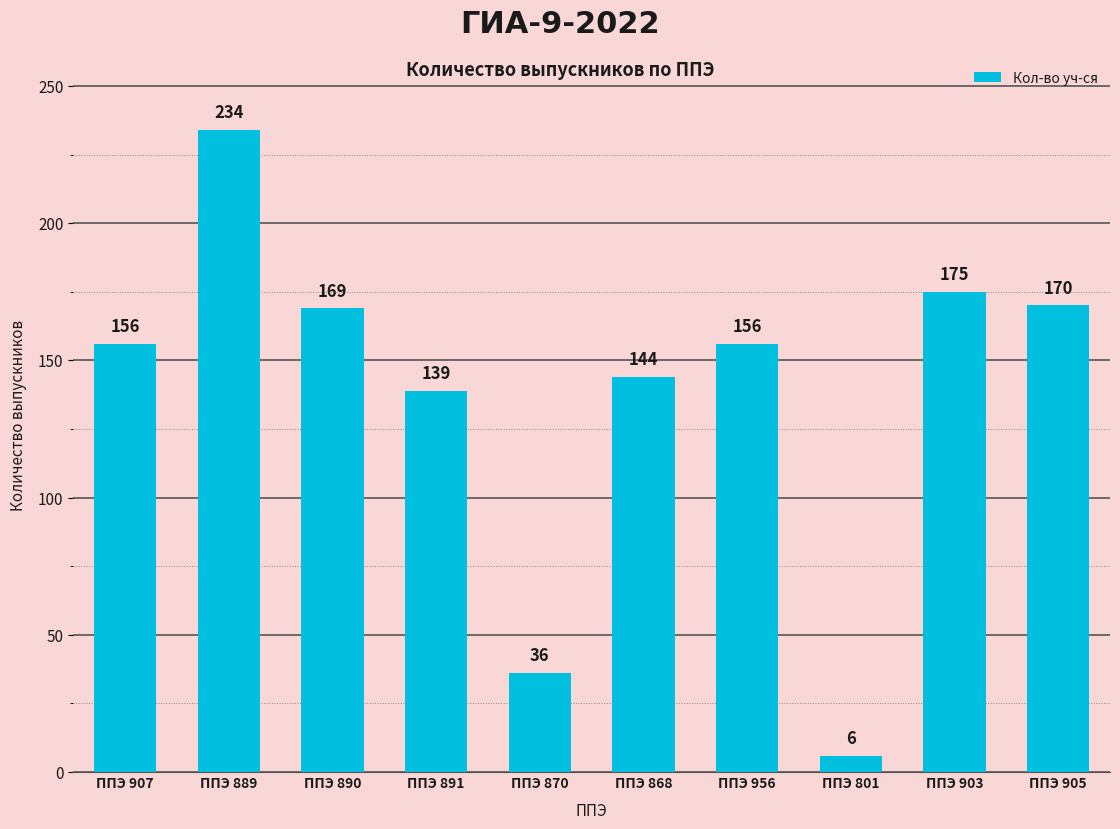

What is the value of the 1st bar from the left?

156